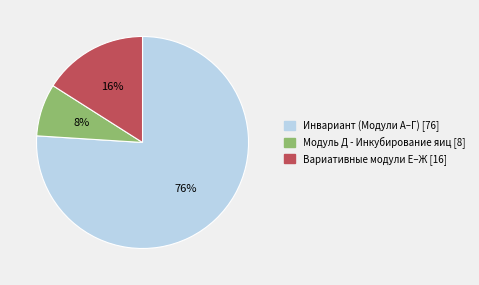

Does any single category account for the majority?

Yes